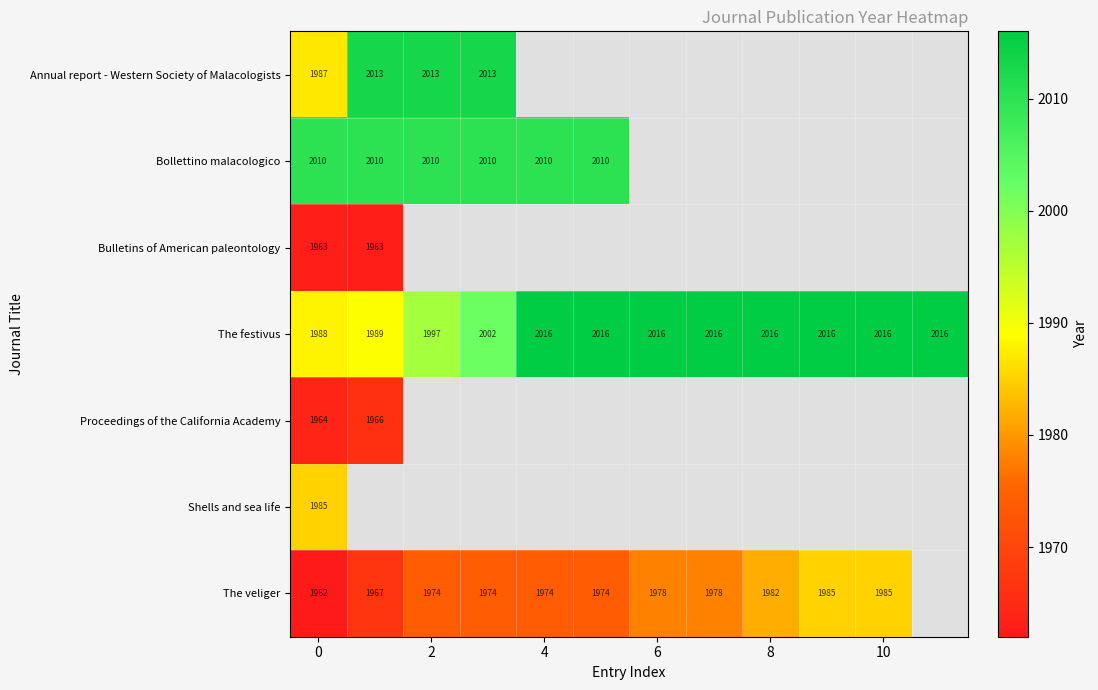

What is the difference between the maximum and second lowest values in the The festivus series?

27